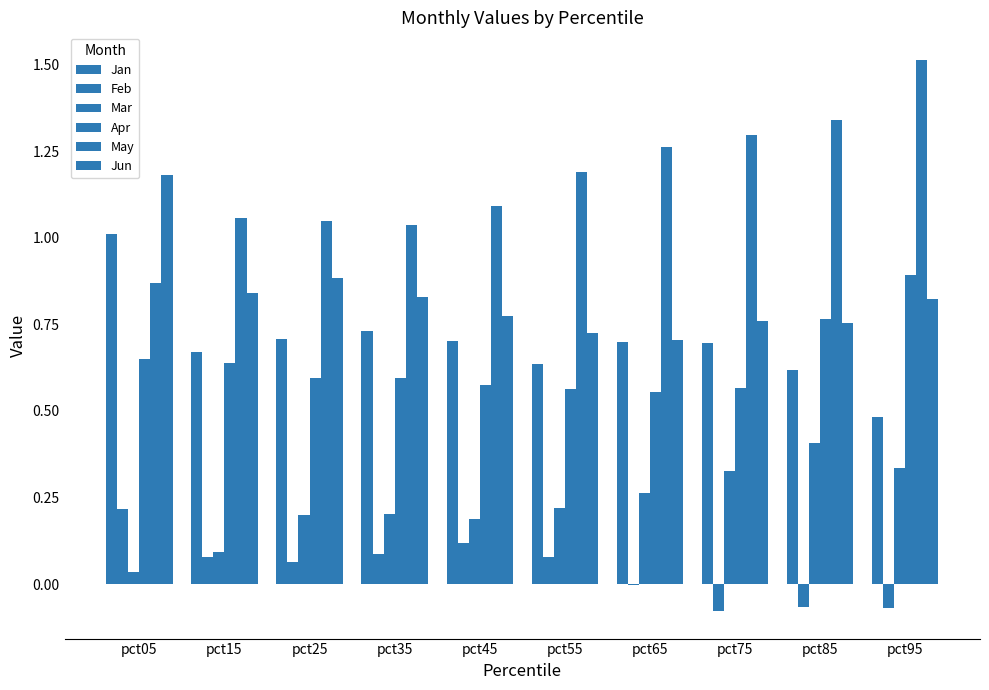

At which category is the sum across all series the highest?

pct95